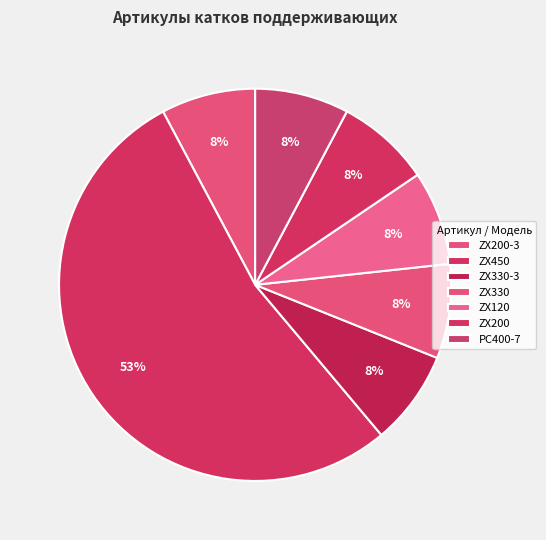

How many slices are in this pie chart?

7